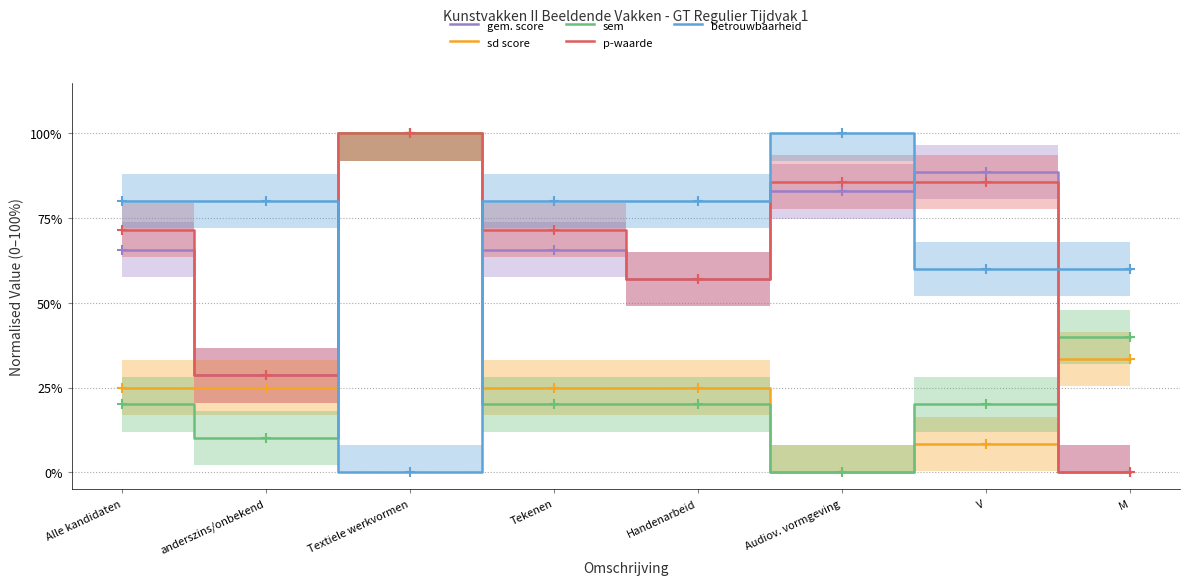

True or false: sem has more than 0 interior local peaks.

True